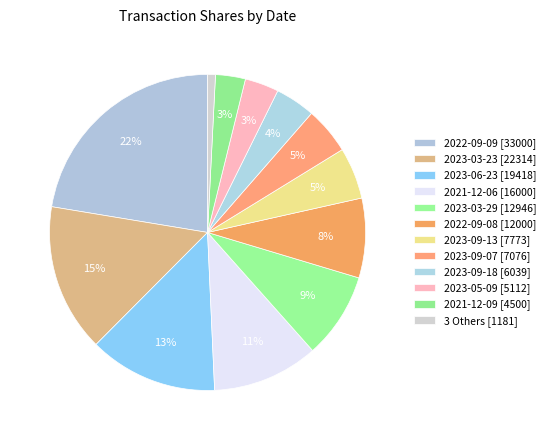

Count the number of slices in the pie.

12